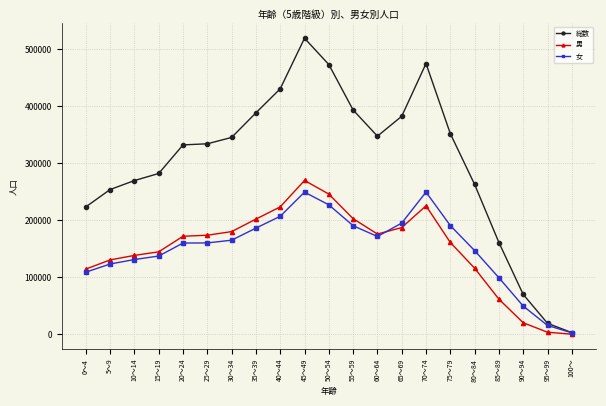

What is the label of the 11th point from the right?

50～54